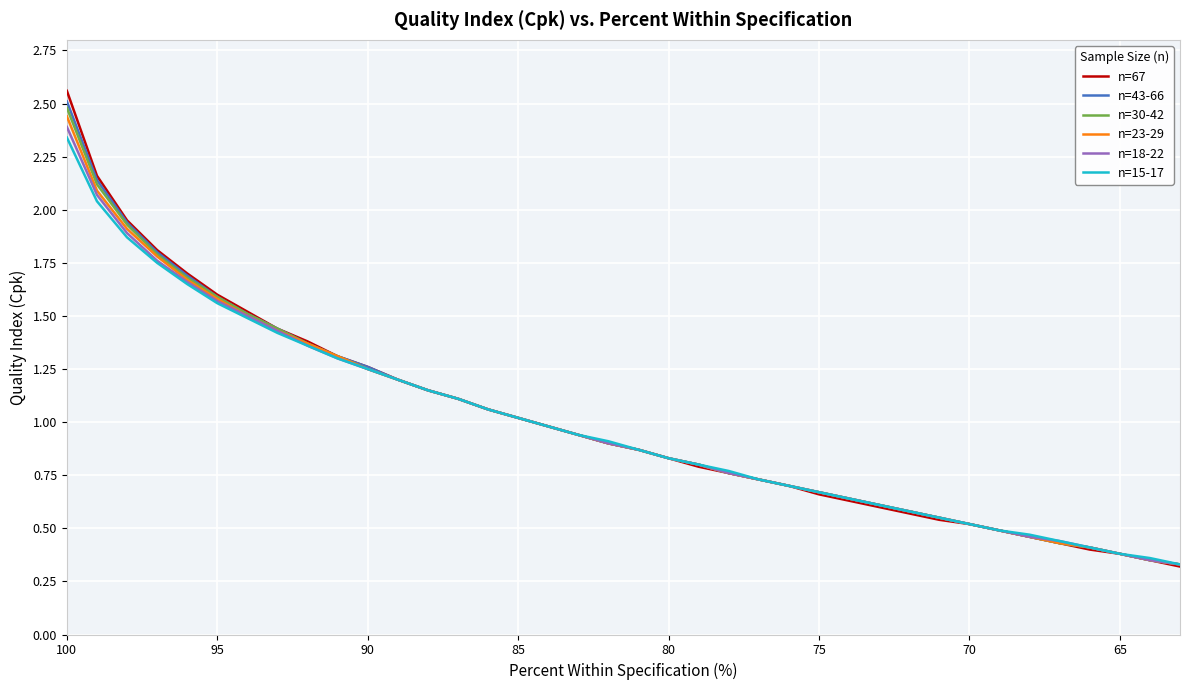

What is the value of the n=15-17 point at the 34th from the left?

0.4